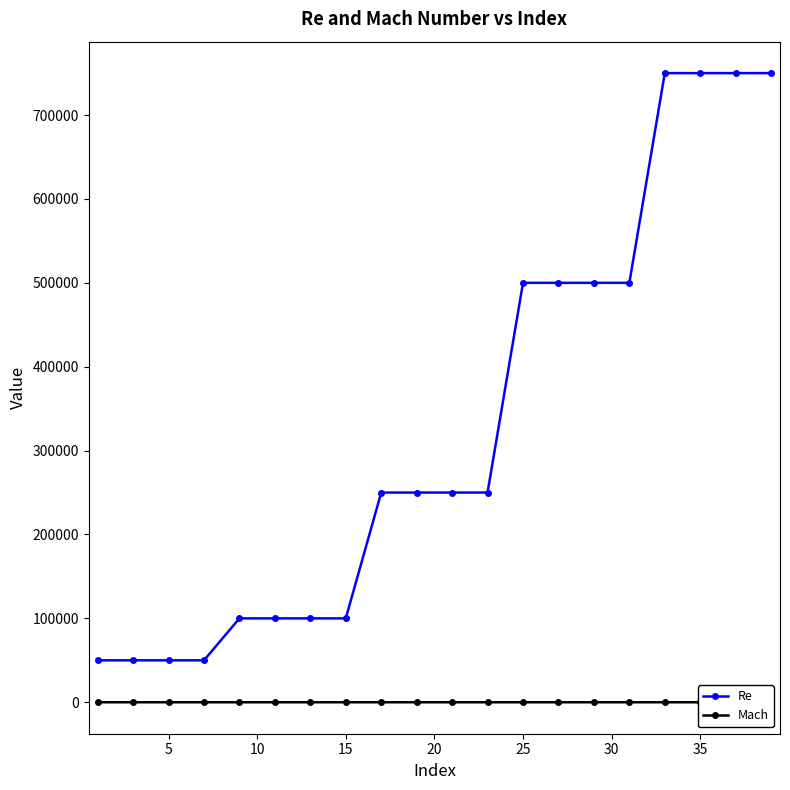

Is the value of Mach at 13 greater than the value of Re at 40?

No